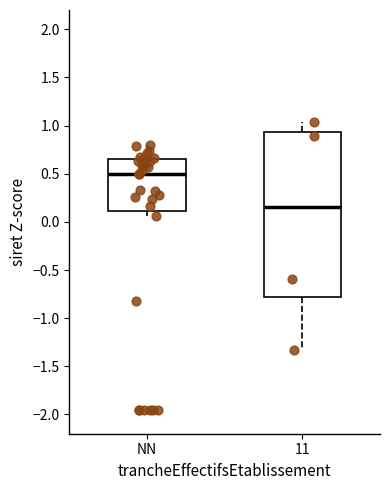

Reading left to right, transcribe this box plot: for each box, give where its median line is, the range the box spans, and where its two whiskers end, as read against the y-axis. The values are not printed on the chart, so give them approximately, as read against the axis.

NN: median 0.50, box 0.10 to 0.65, whiskers 0.05 to 0.80
11: median 0.15, box -0.80 to 0.95, whiskers -1.35 to 1.05